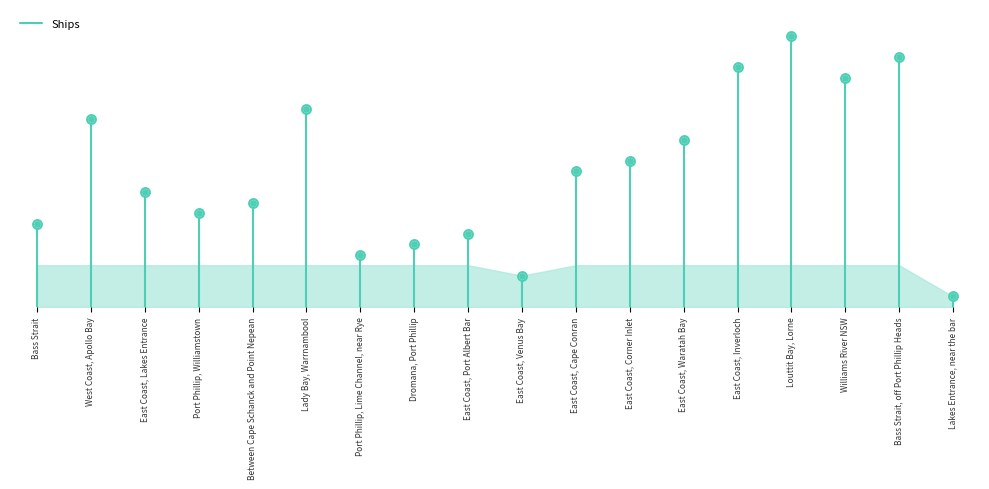

What is the change in value from Bass Strait to West Coast, Apollo Bay?

+8